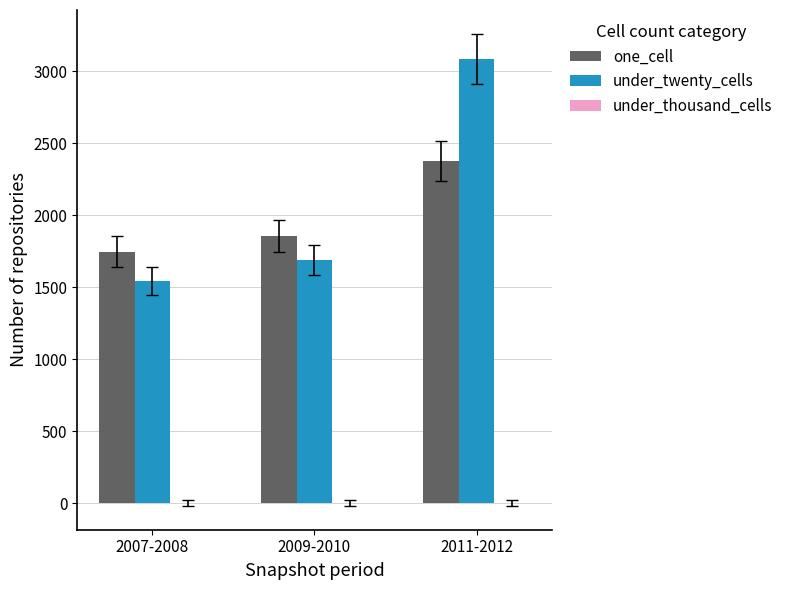

What is the difference between the second highest and minimum values in the under_twenty_cells series?

145.0